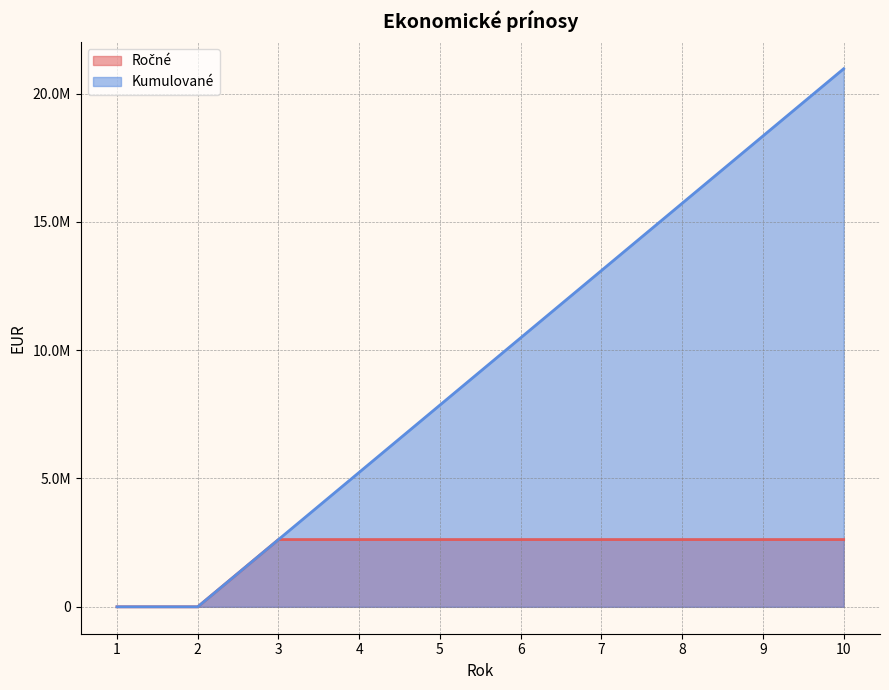

At 6, list the series in order from largest to smallest.

Kumulované, Ročné